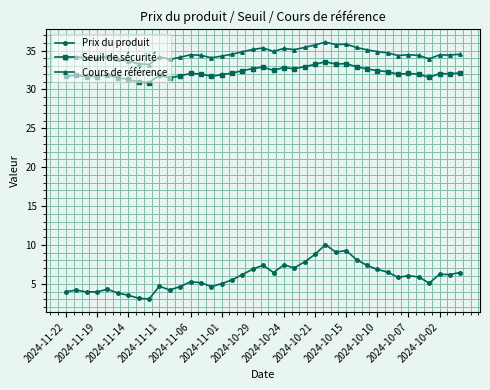

Rank the series by their maximum value, from highest to lowest.

Cours de référence, Seuil de sécurité, Prix du produit